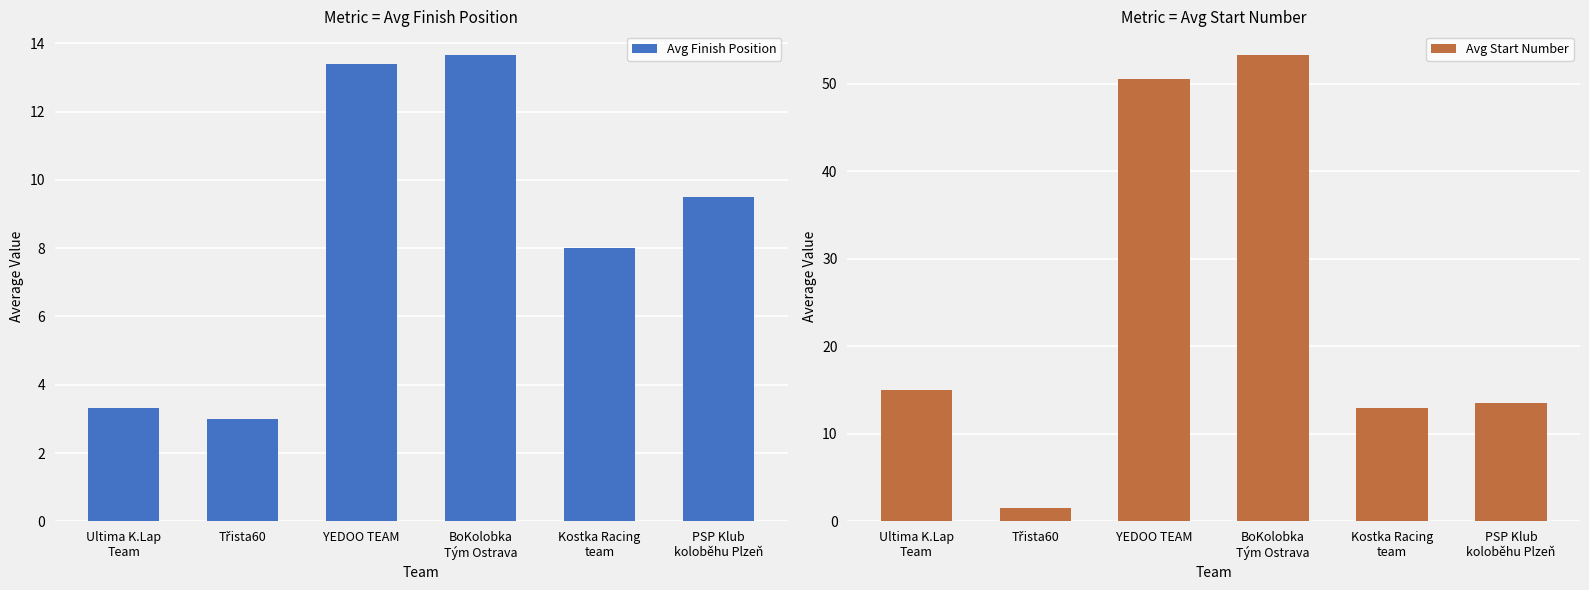

Between Kostka Racing
team and PSP Klub
koloběhu Plzeň, which series saw the biggest shift?

Avg Finish Position